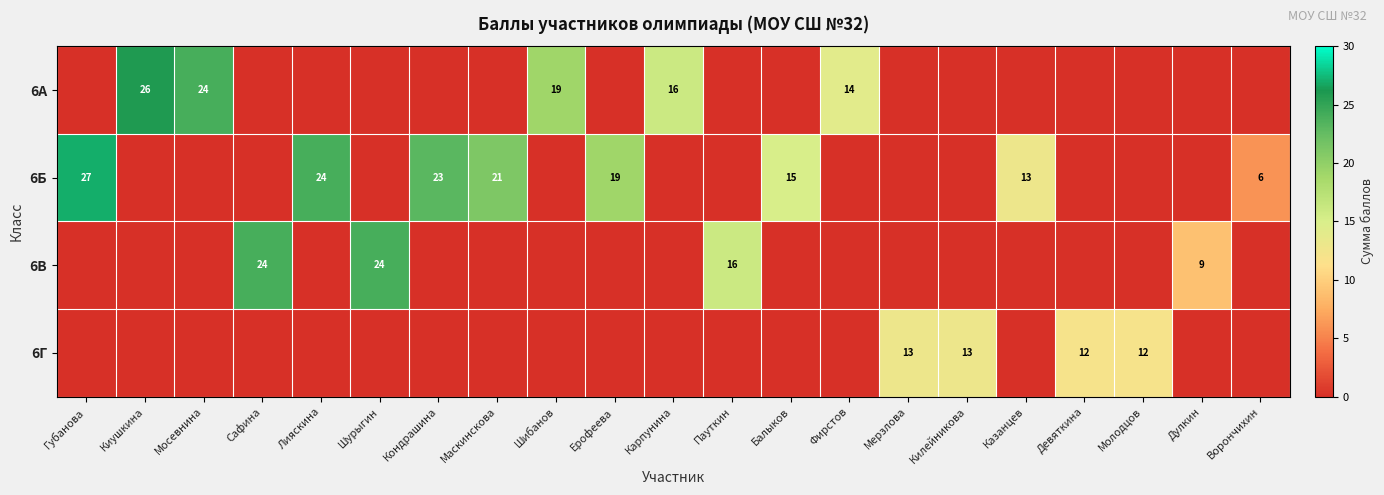

What is the difference between the 6Б values at Лияскина and Кондрашина?

1